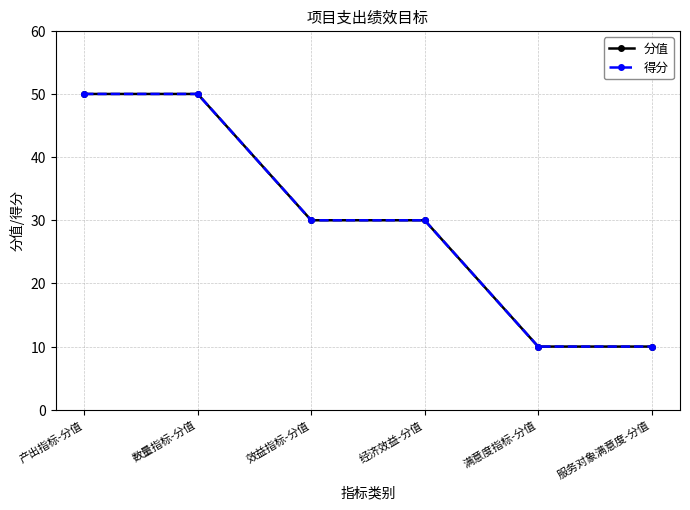

The 分值 series shows 30 at 效益指标-分值. True or false?

True